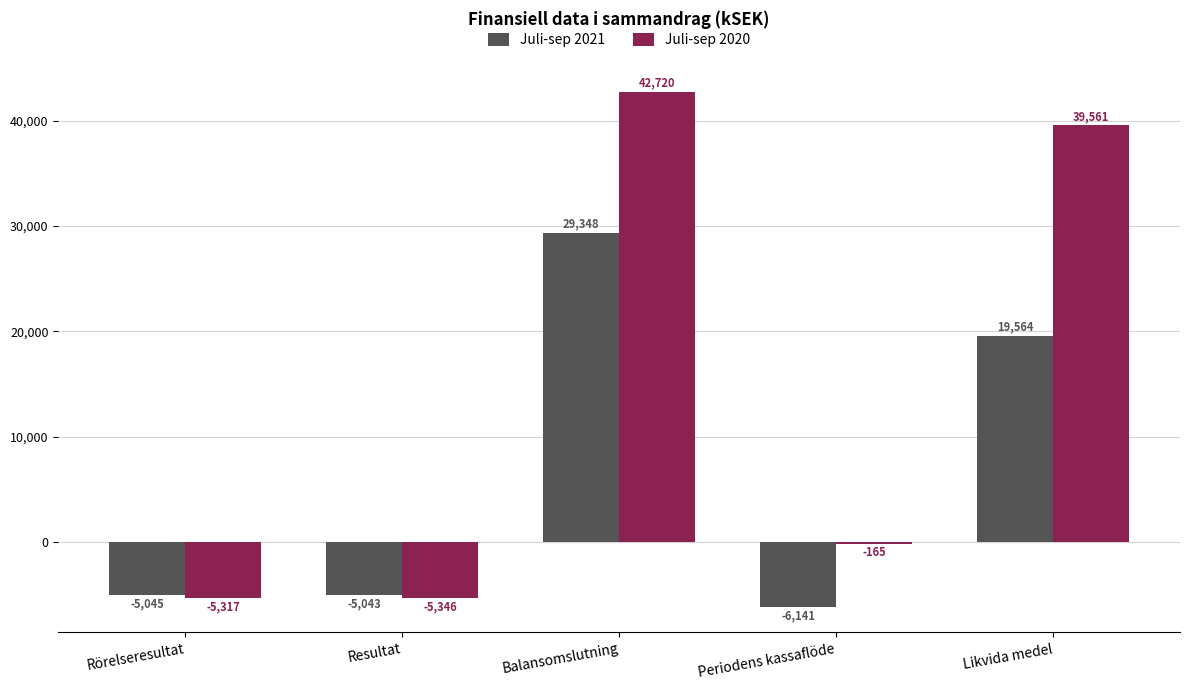

What is the approximate value of Juli-sep 2021 at Balansomslutning?

29348